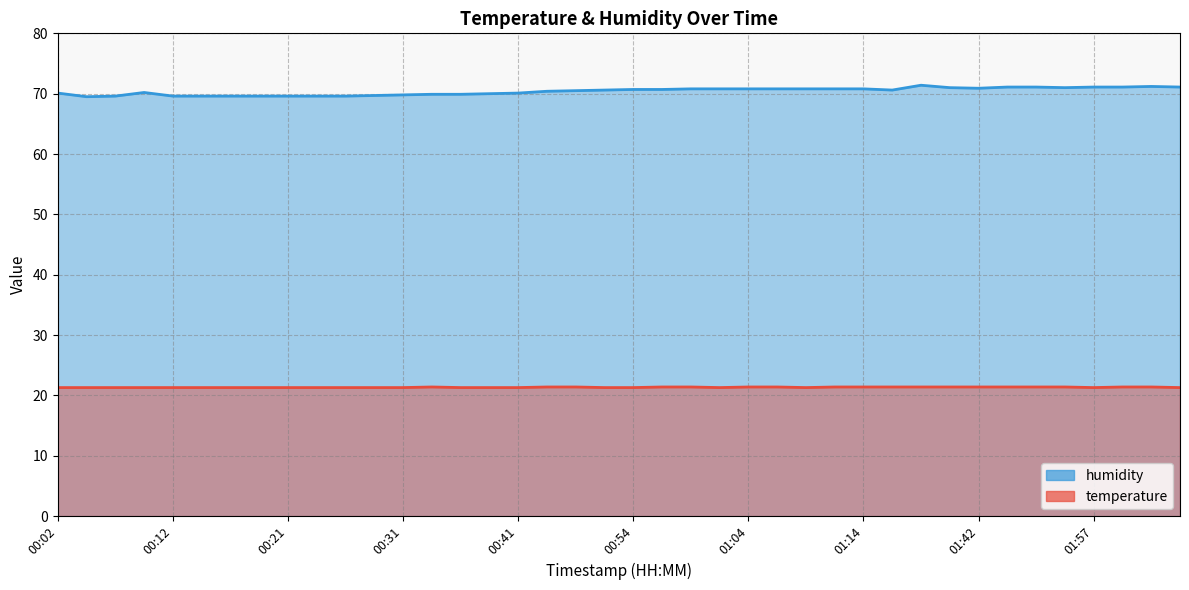

How many lines are shown in the chart?

2